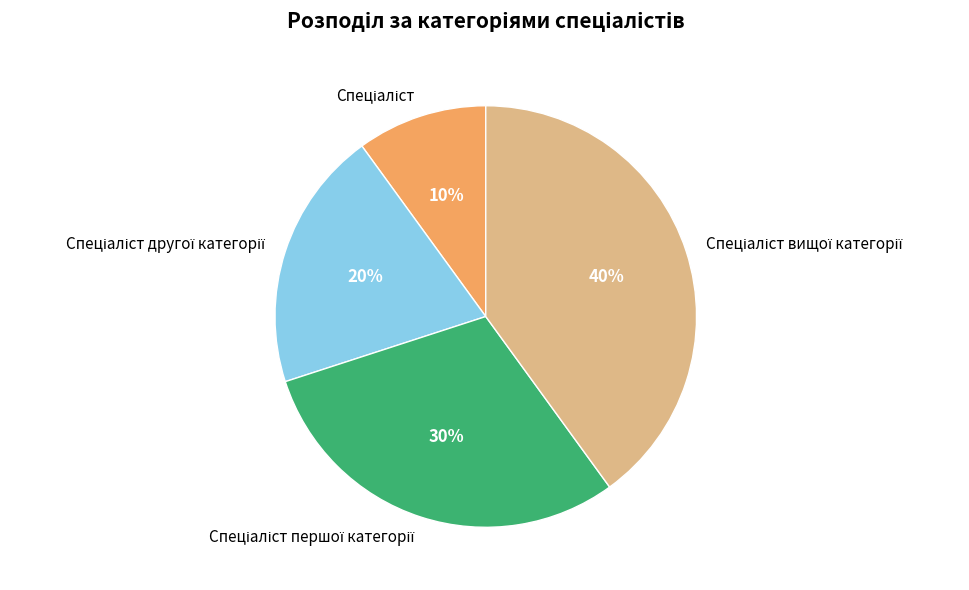

How many segments does this pie chart have?

4